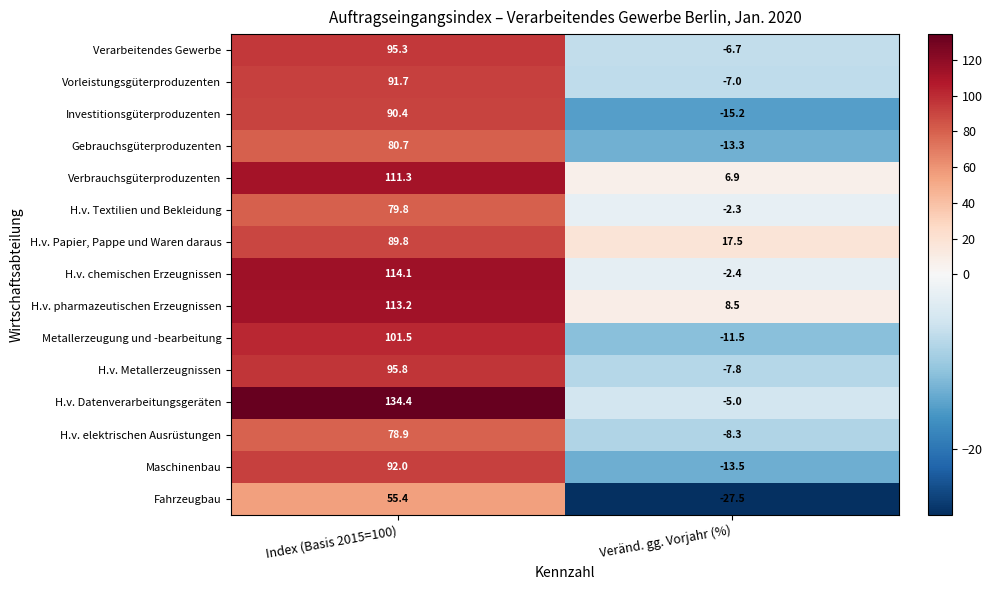

At which category does the chart reach its minimum across all series?

Veränd. gg. Vorjahr (%)